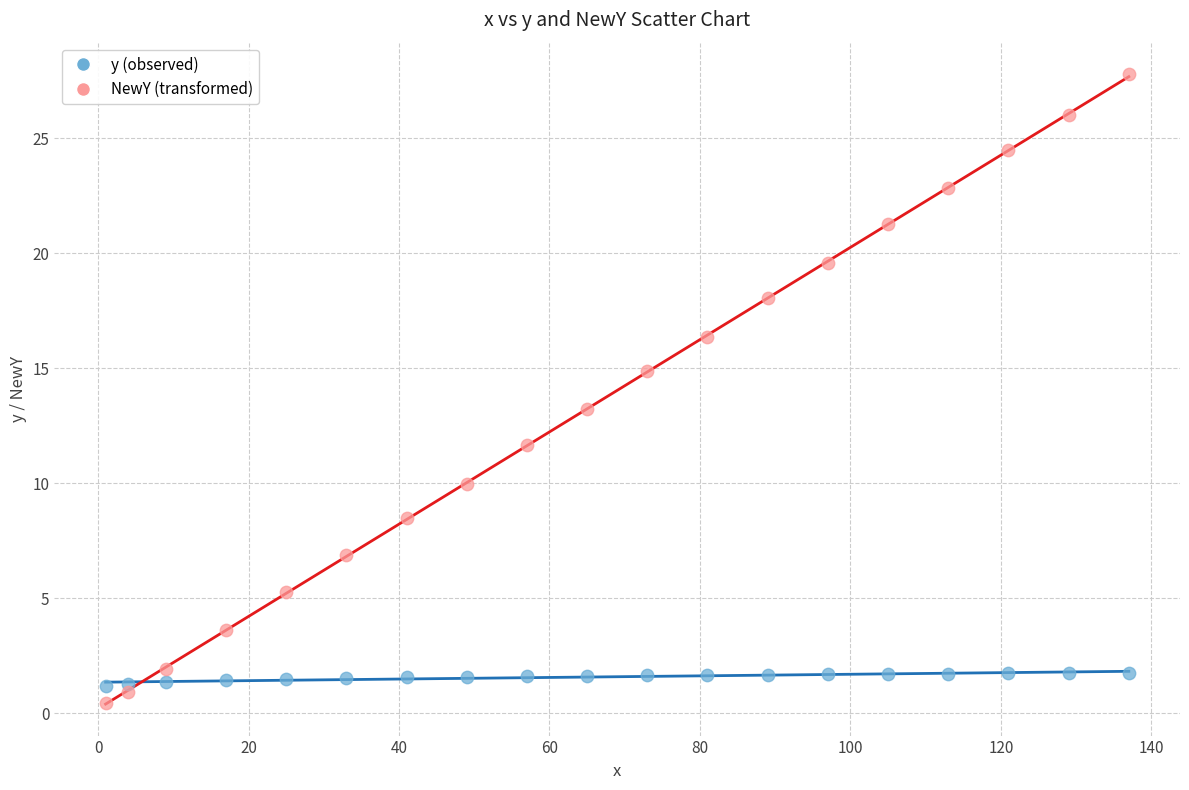

Across all data points, what is the range of X values (max minus min)?

136.0